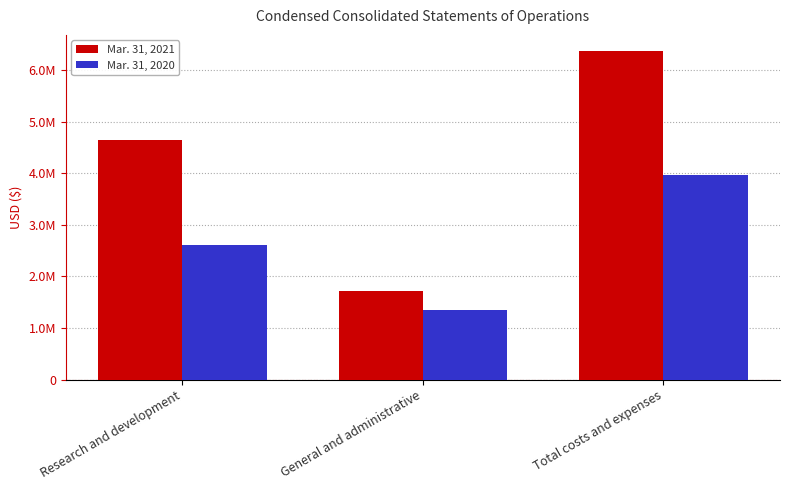

What is the value of the Mar. 31, 2020 bar at the 1st from the left?

2616337